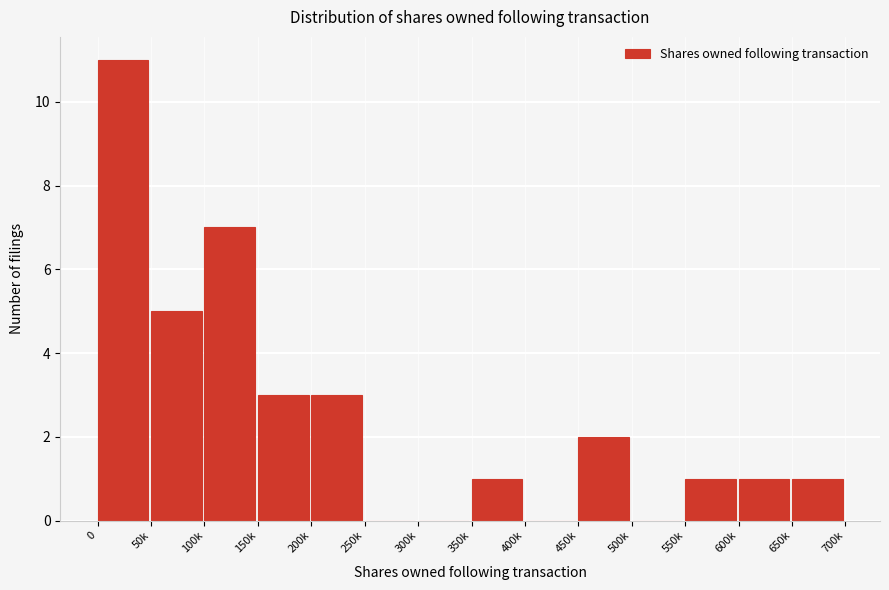

Reading left to right, list all the values displayed in this chart.

0=11	50k=5	100k=7	150k=3	200k=3	250k=0	300k=0	350k=1	400k=0	450k=2	500k=0	550k=1	600k=1	650k=1